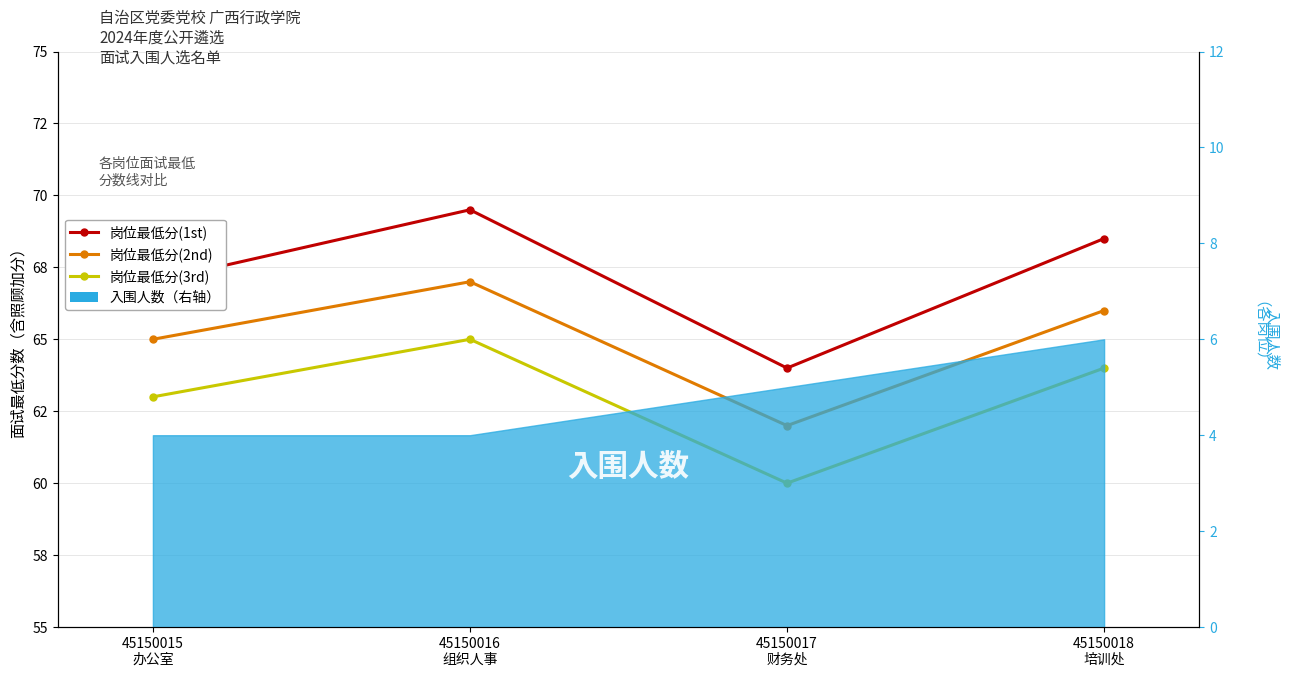

True or false: 岗位最低分(3rd) has more than 1 points higher than both neighbors.

False